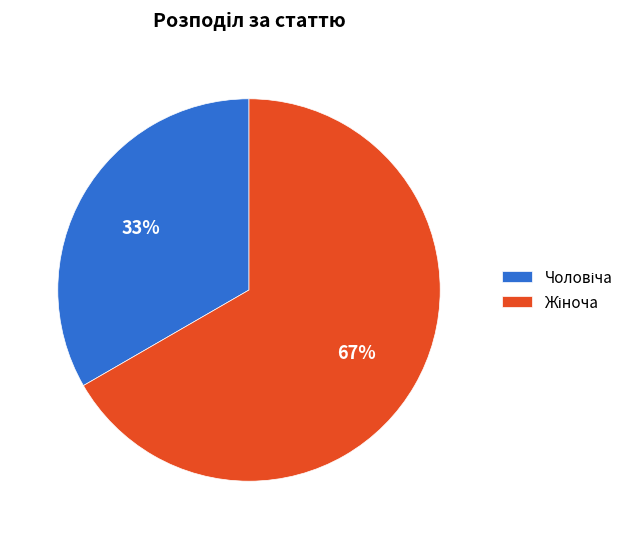

How many slices are in this pie chart?

2